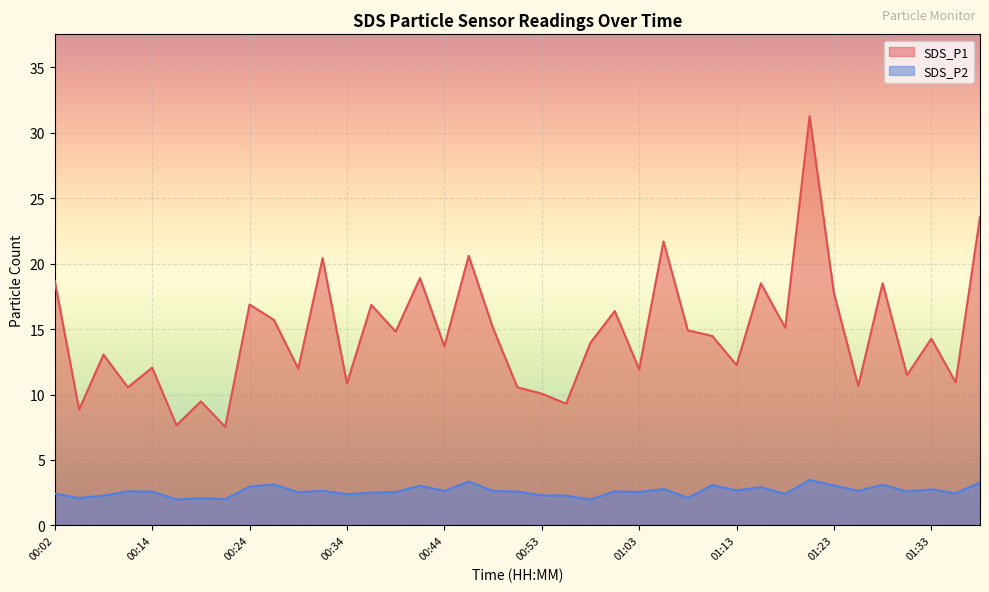

True or false: SDS_P2 and SDS_P1 cross at least once.

False